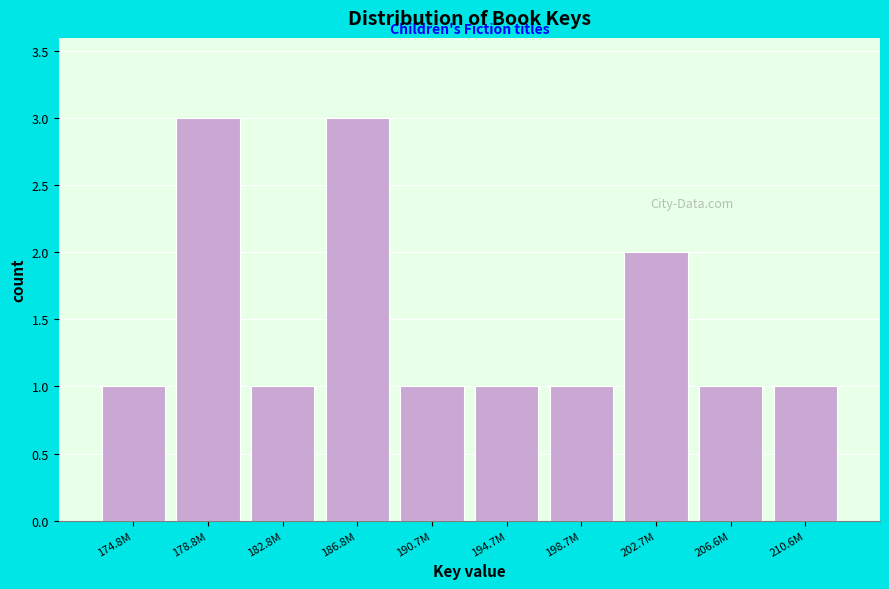

Reading left to right, list all the values displayed in this chart.

1	3	1	3	1	1	1	2	1	1